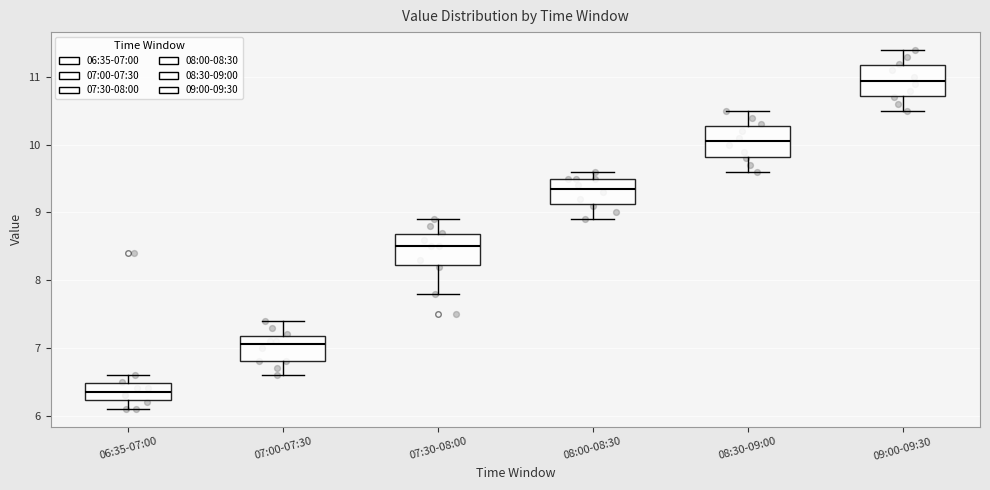

Where is the lower edge of the box for 08:30-09:00 on the y-axis? The values are not printed on the chart, so give them approximately, as read against the axis.

9.8